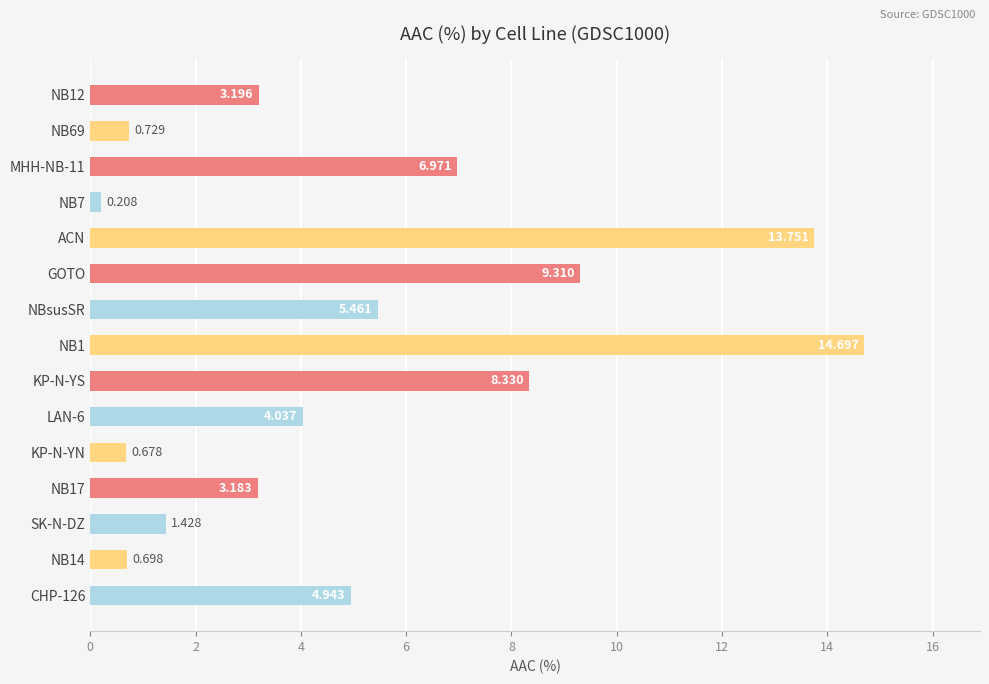

Which has a higher value, GOTO or KP-N-YS?

GOTO